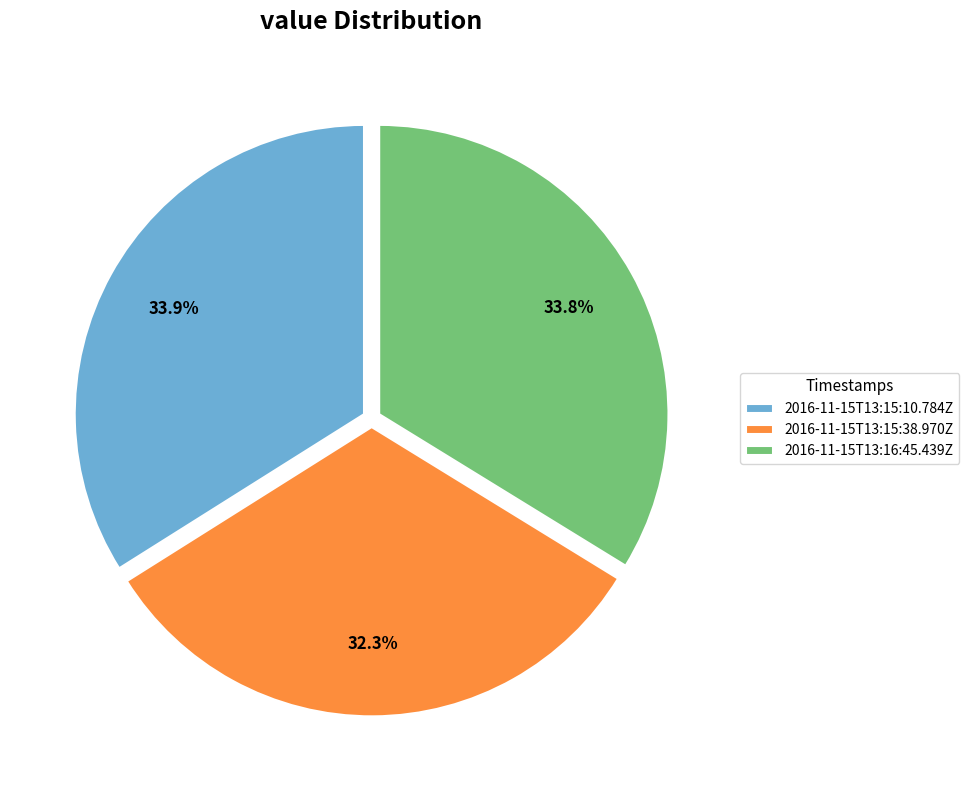

The 2016-11-15T13:15:10.784Z slice represents 39% of the pie. True or false?

False